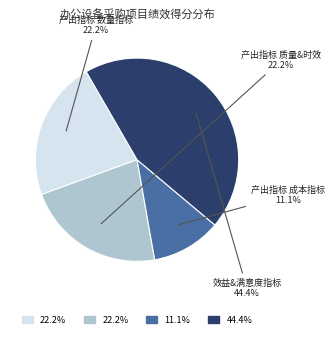

To the nearest percent, what is the difference between the largest and smallest slice percentages?

33%